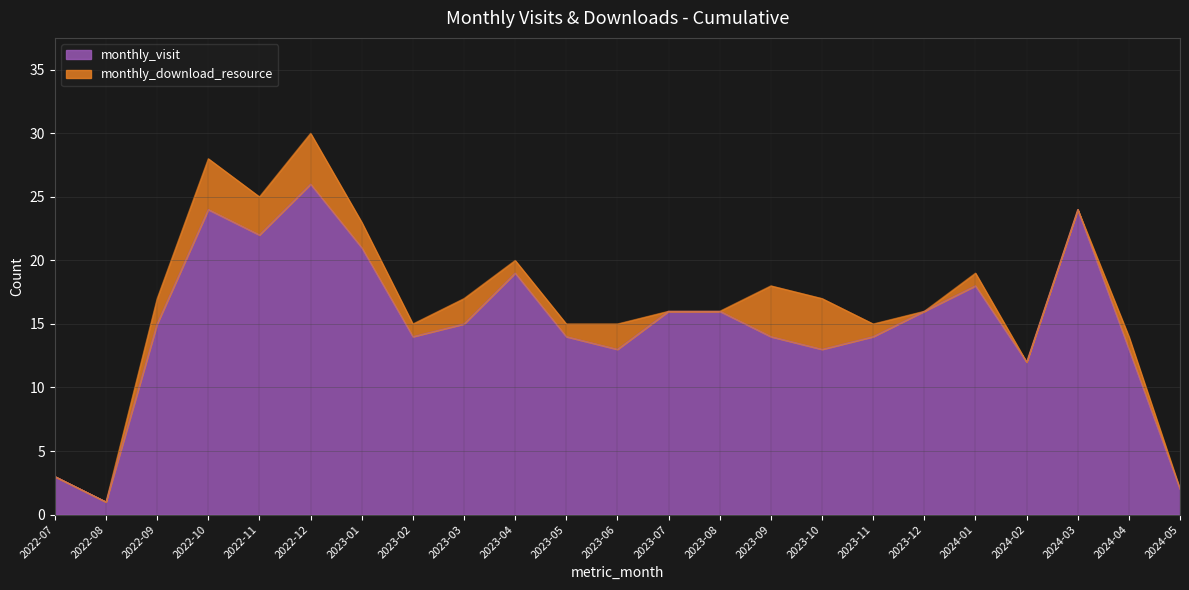

Reading left to right, list all the values displayed in this chart.

3	1	15	24	22	26	21	14	15	19	14	13	16	16	14	13	14	16	18	12	24	13	2